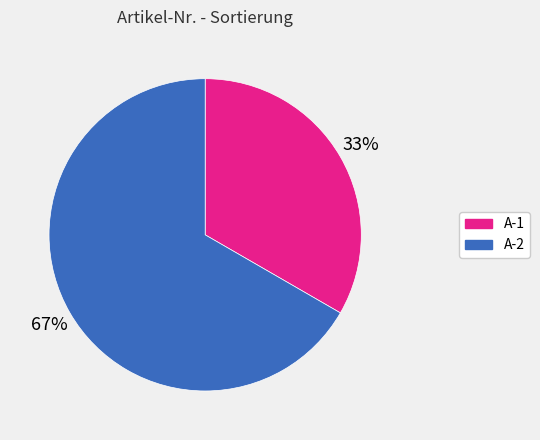

The A-1 slice represents 21% of the pie. True or false?

False